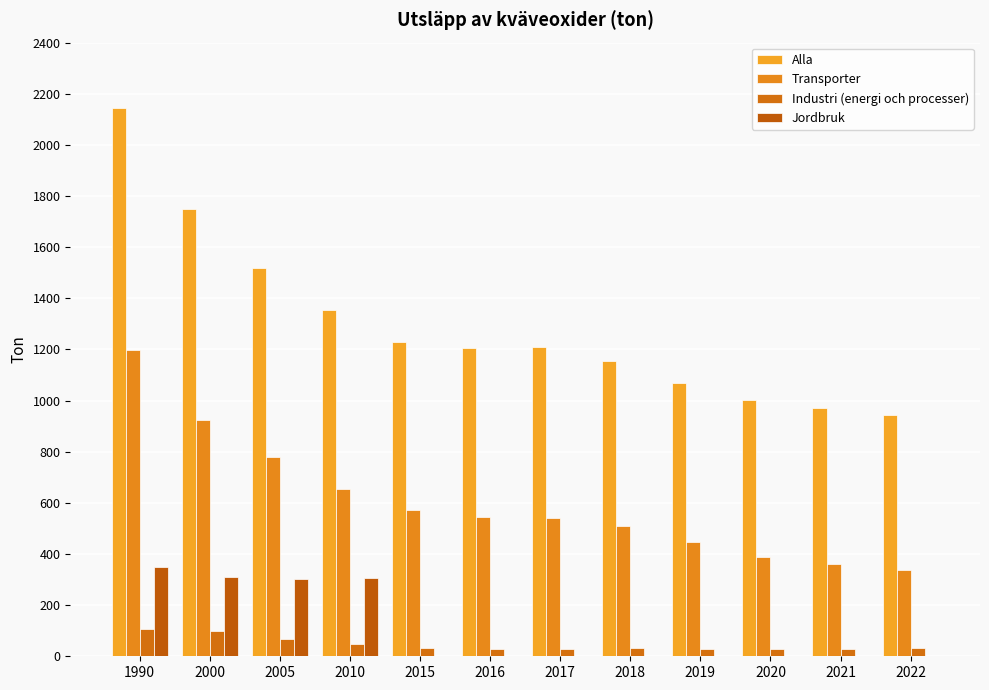

Is the value of Alla at 2015 greater than the value of Jordbruk at 2018?

Yes